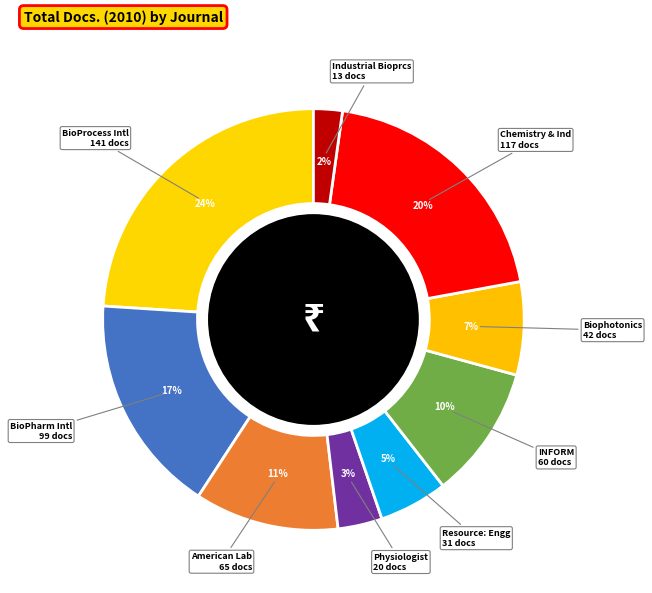

The American Lab 65 docs slice represents 11% of the pie. True or false?

True